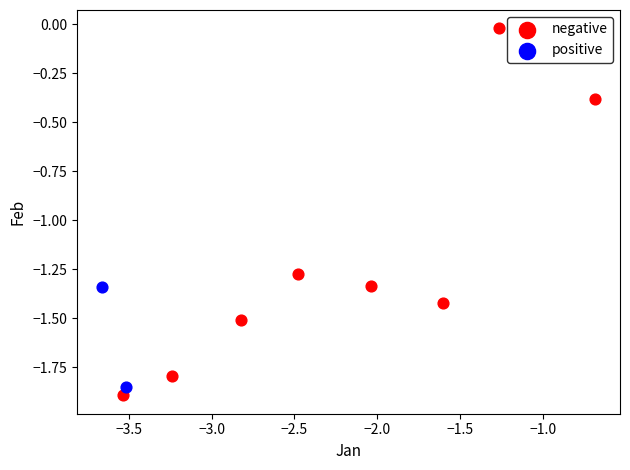

Which series reaches the minimum Y coordinate?

negative